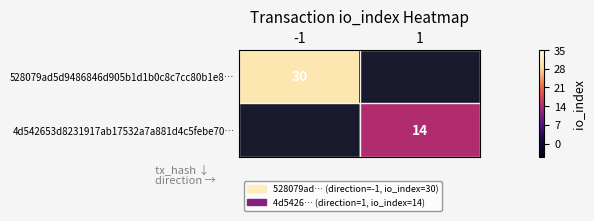

At which category does the chart reach its peak across all series?

-1